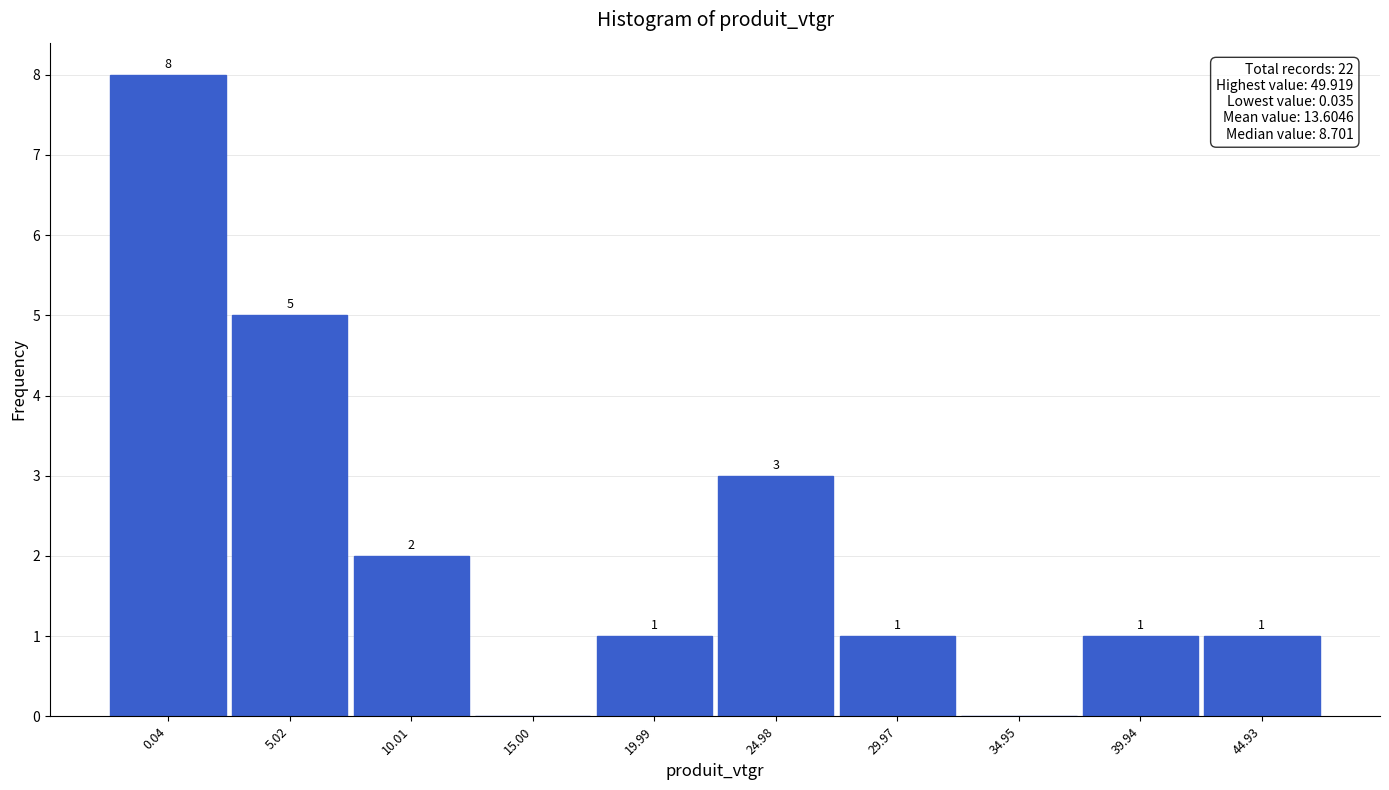

Reading left to right, what are all the values shown in this chart?

0.04=8	5.02=5	10.01=2	15.00=0	19.99=1	24.98=3	29.97=1	34.95=0	39.94=1	44.93=1